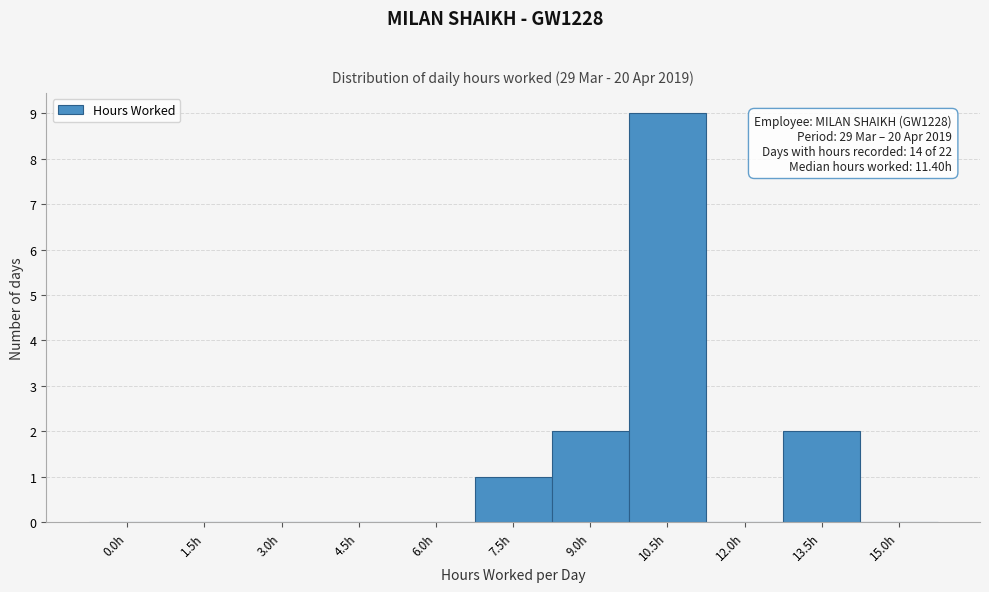

Reading left to right, extract all data points from this chart.

0.0h=0	1.5h=0	3.0h=0	4.5h=0	6.0h=0	7.5h=1	9.0h=2	10.5h=9	12.0h=0	13.5h=2	15.0h=0